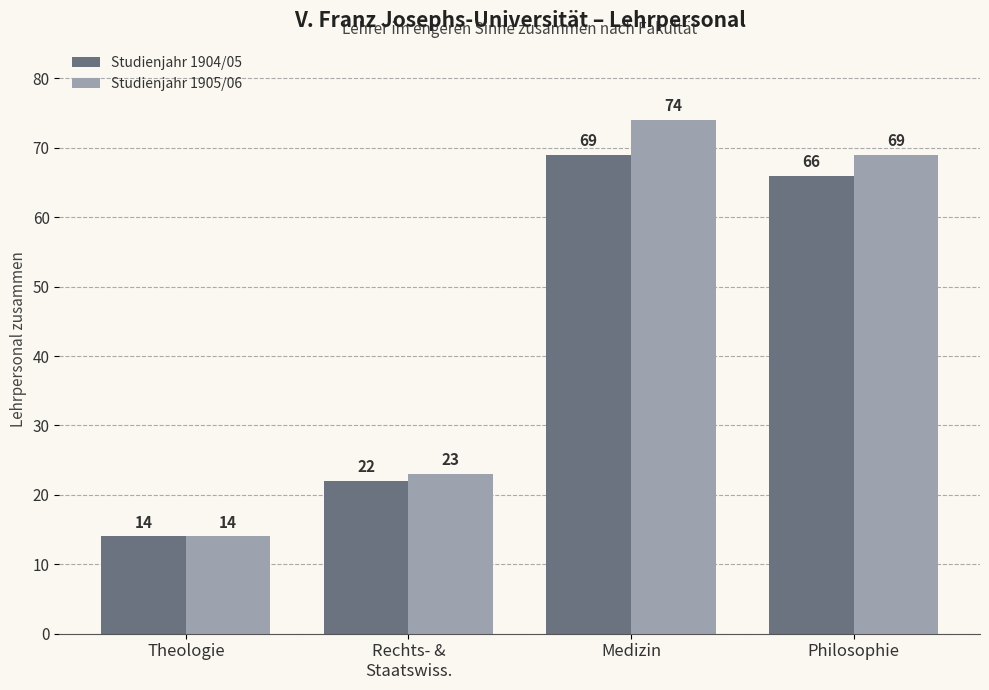

Which label corresponds to the largest value in the chart?

Medizin